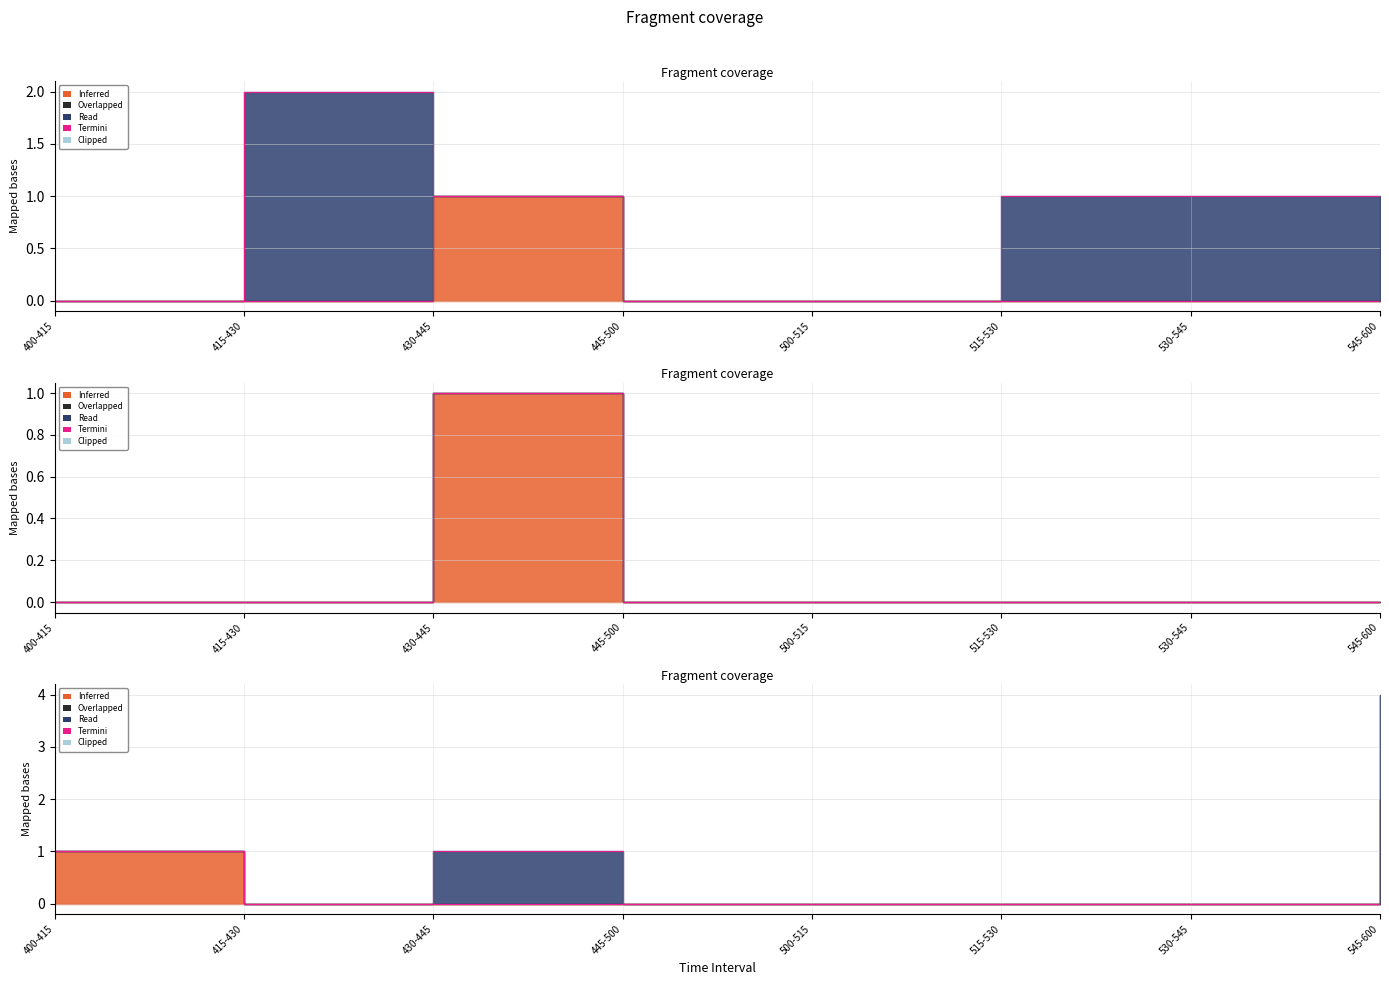

True or false: SIDE WALK (East) has more than 2 interior local peaks.

False